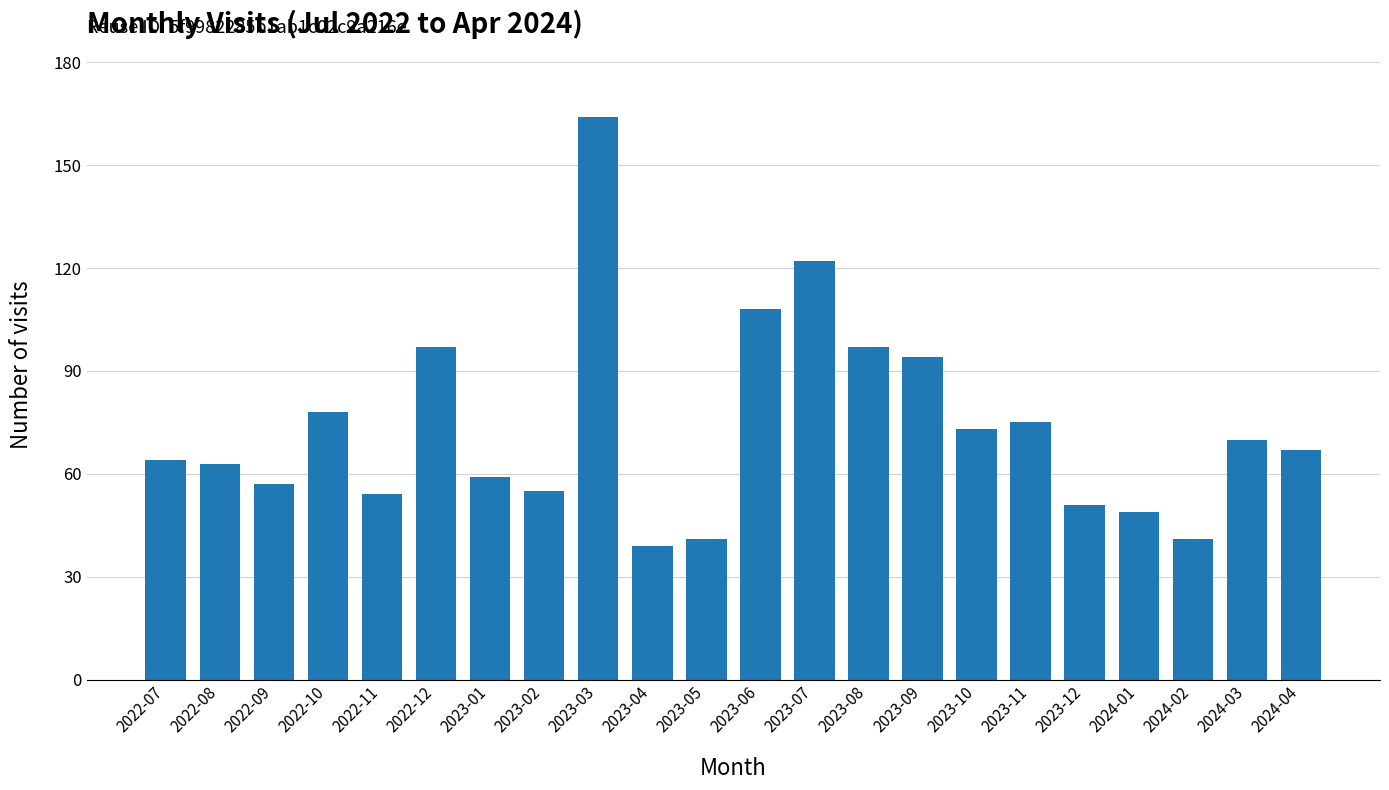

What is the value of the 6th bar from the left?

97